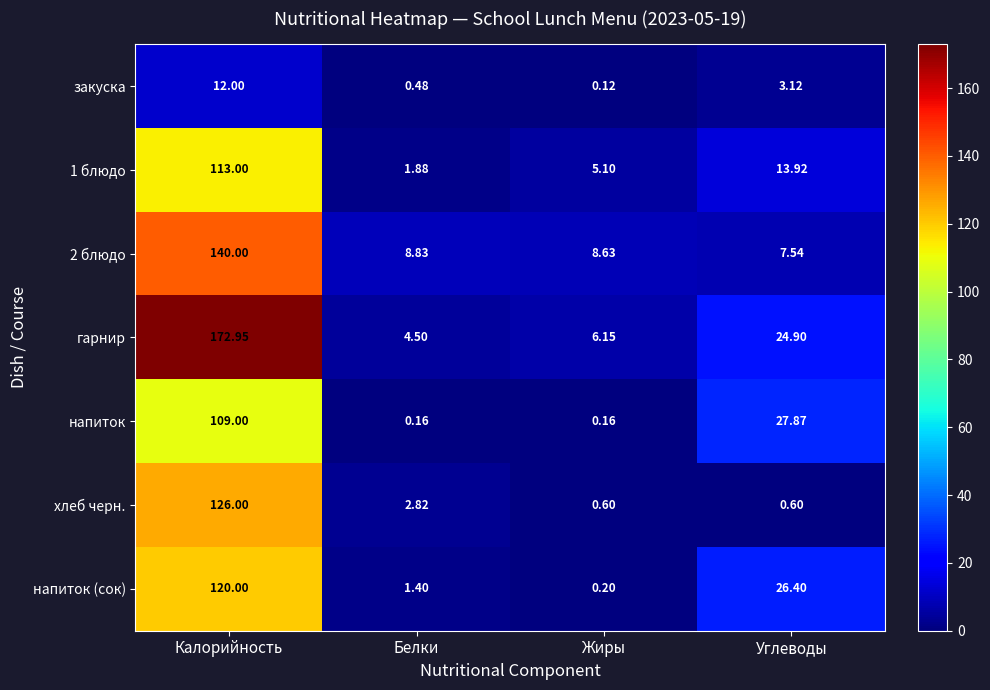

Which series has the largest total across all categories?

гарнир